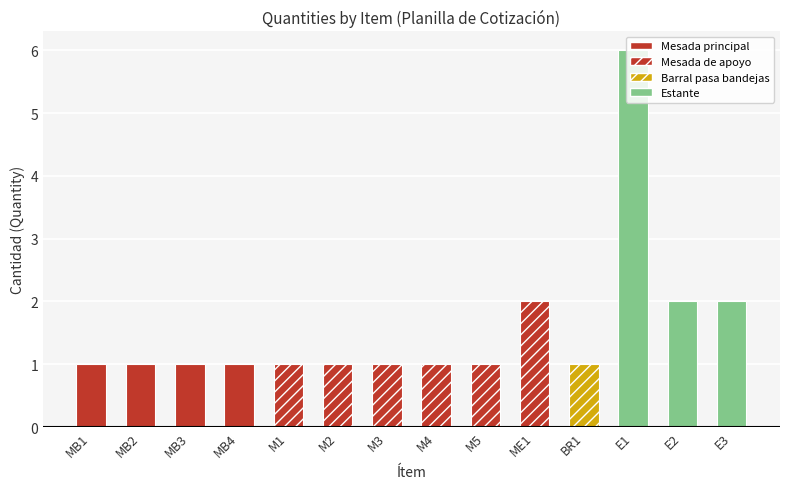

True or false: the data shows 1 at M3.

True